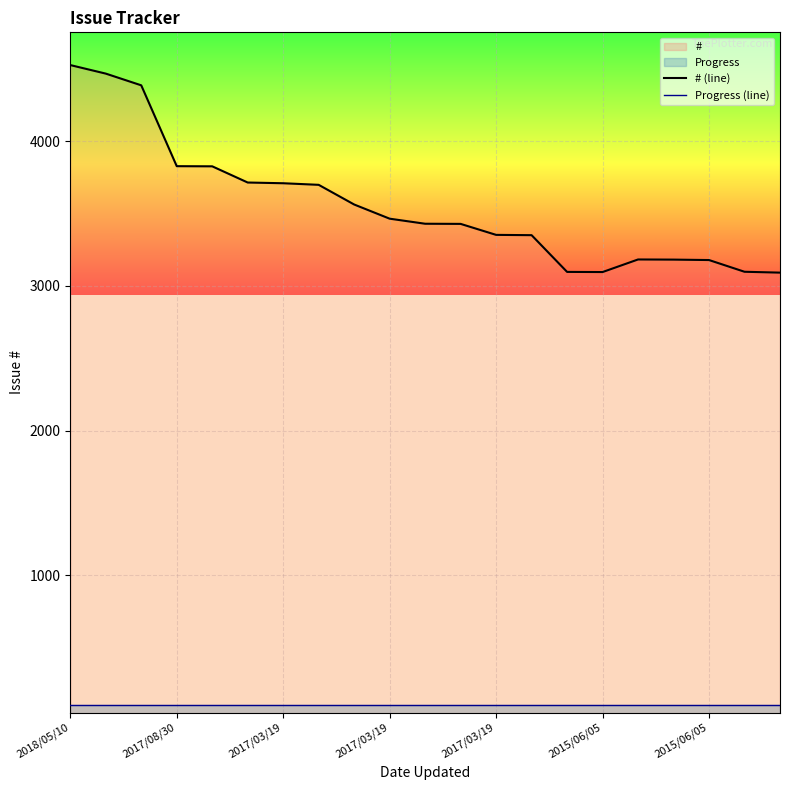

The Progress (line) series shows 100 at 18. True or false?

True